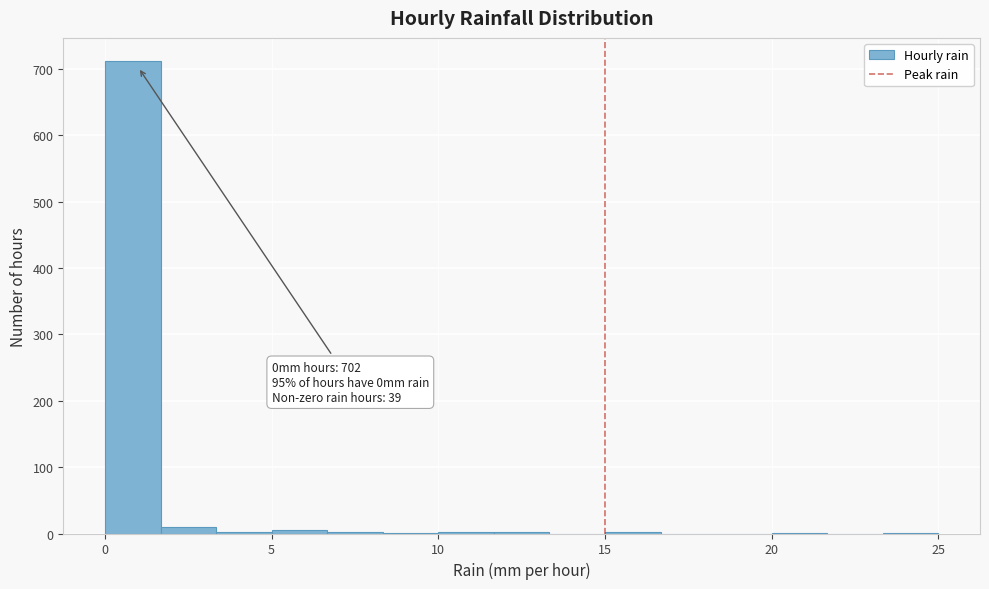

Read against the x-axis, roughly where is the centre of the tallest bar?

1.0